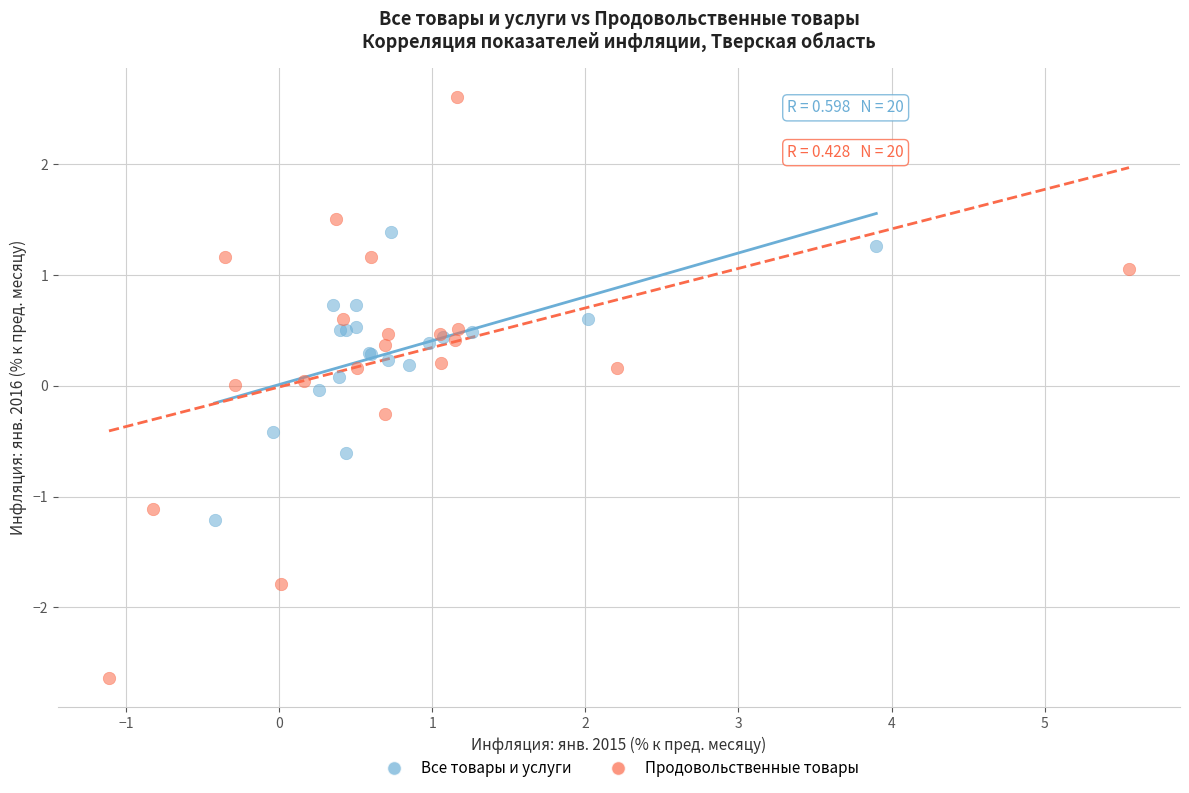

Which series reaches the maximum Y coordinate?

Продовольственные товары